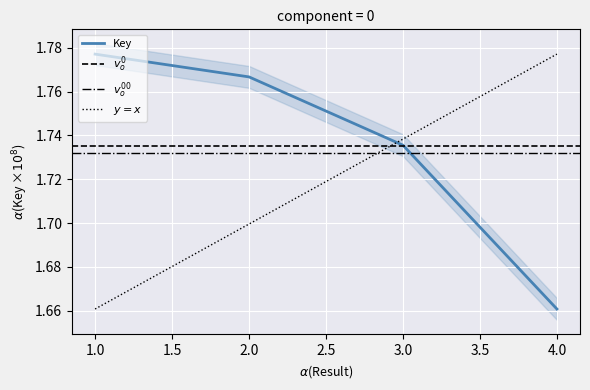

What is the value of the 2nd point from the left?

1.8